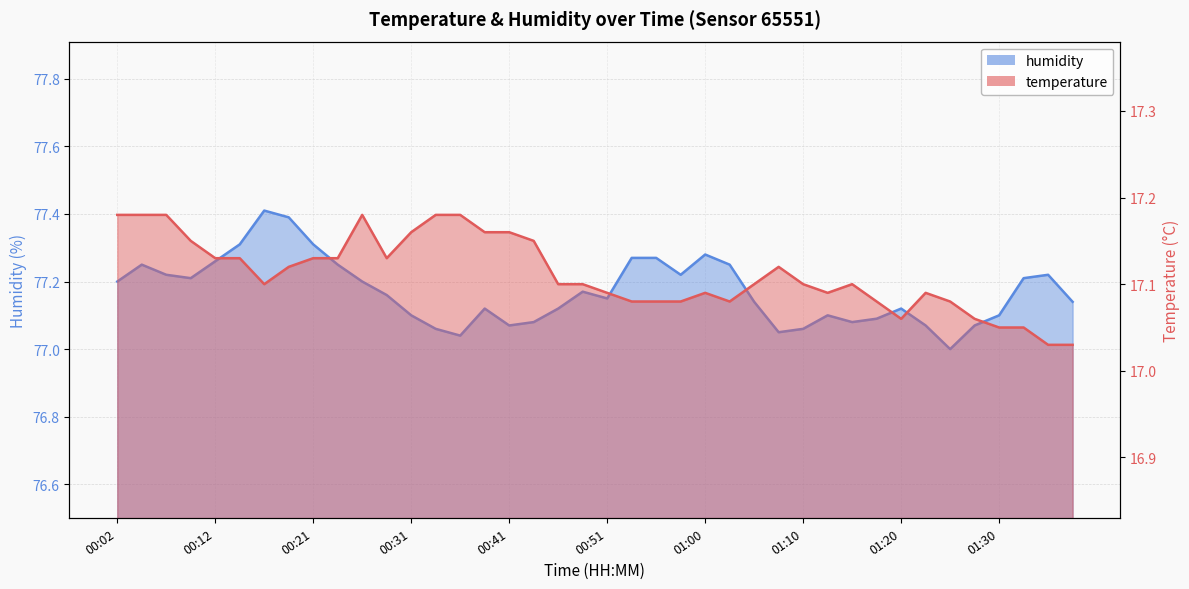

What is the spread (max minus min) of values at 01:15?

60.0